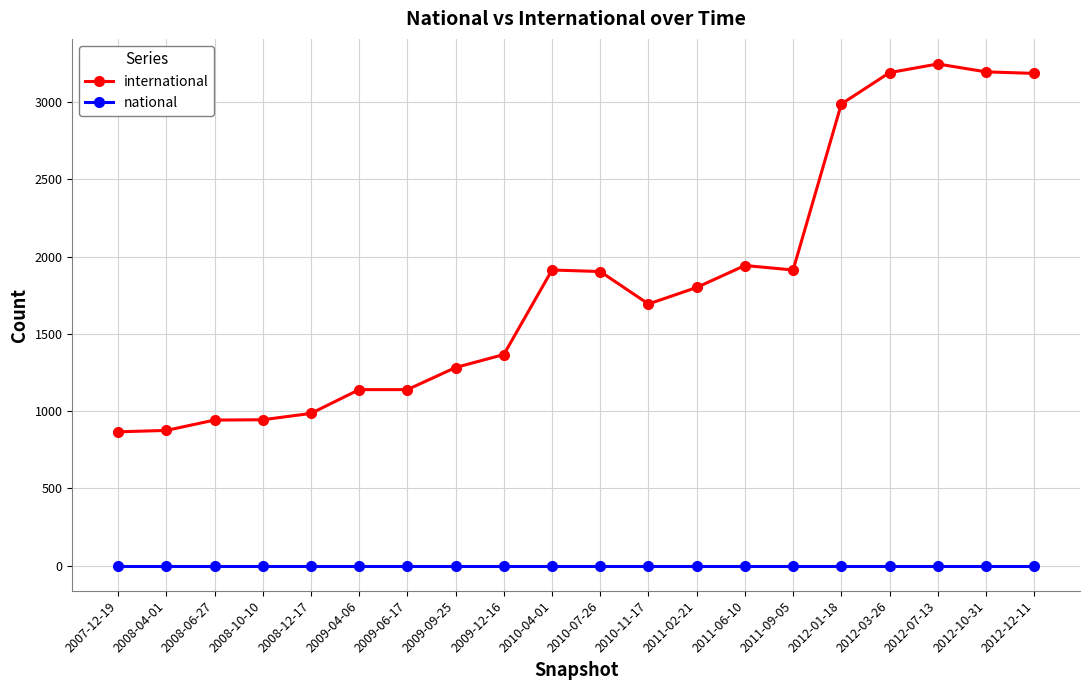

What is the maximum value shown in the chart?

3246